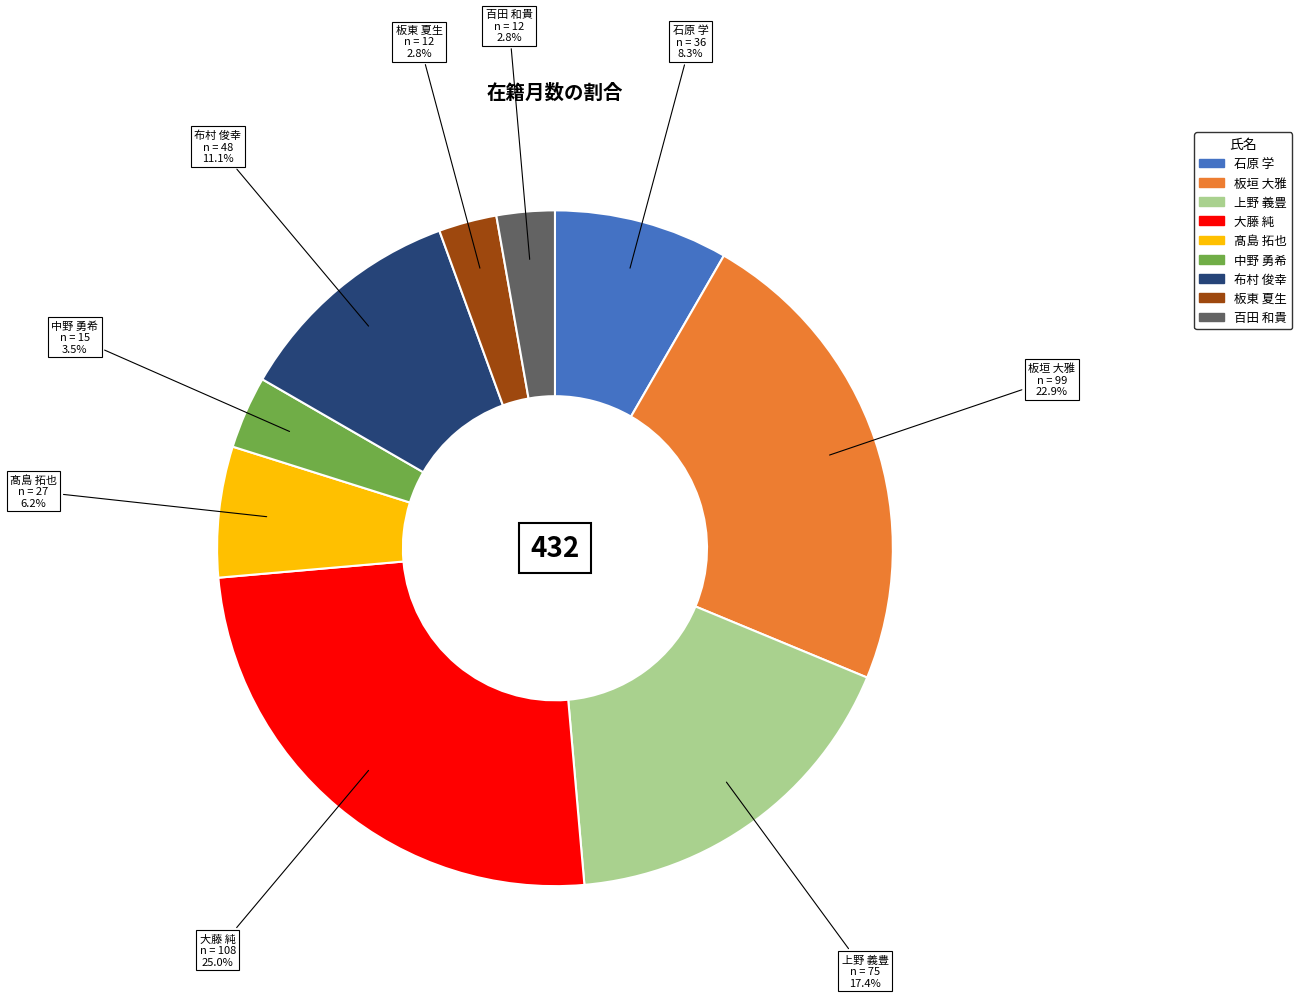

Which has a higher value, 大藤 純 or 板垣 大雅?

大藤 純